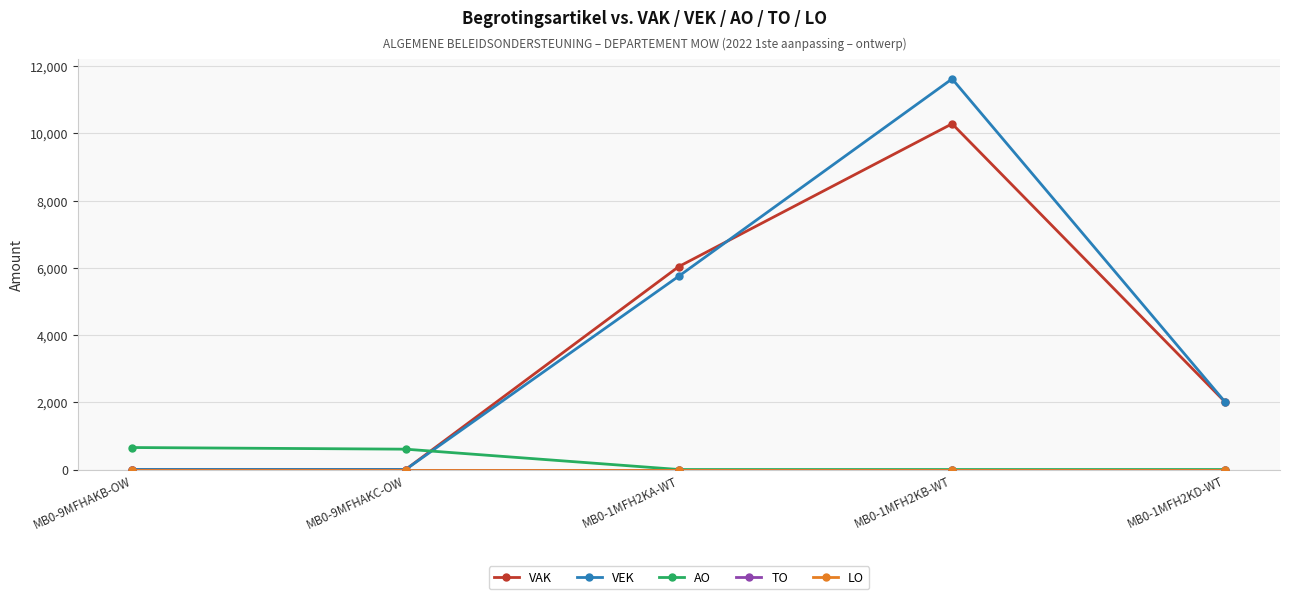

True or false: TO and LO cross at least once.

False